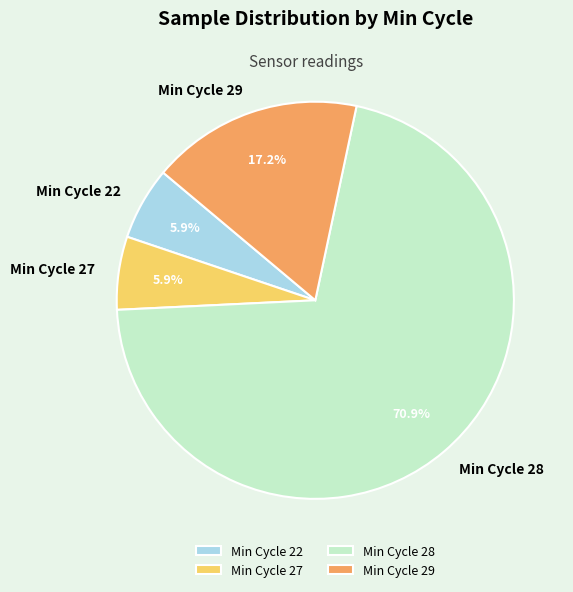

How many segments does this pie chart have?

4